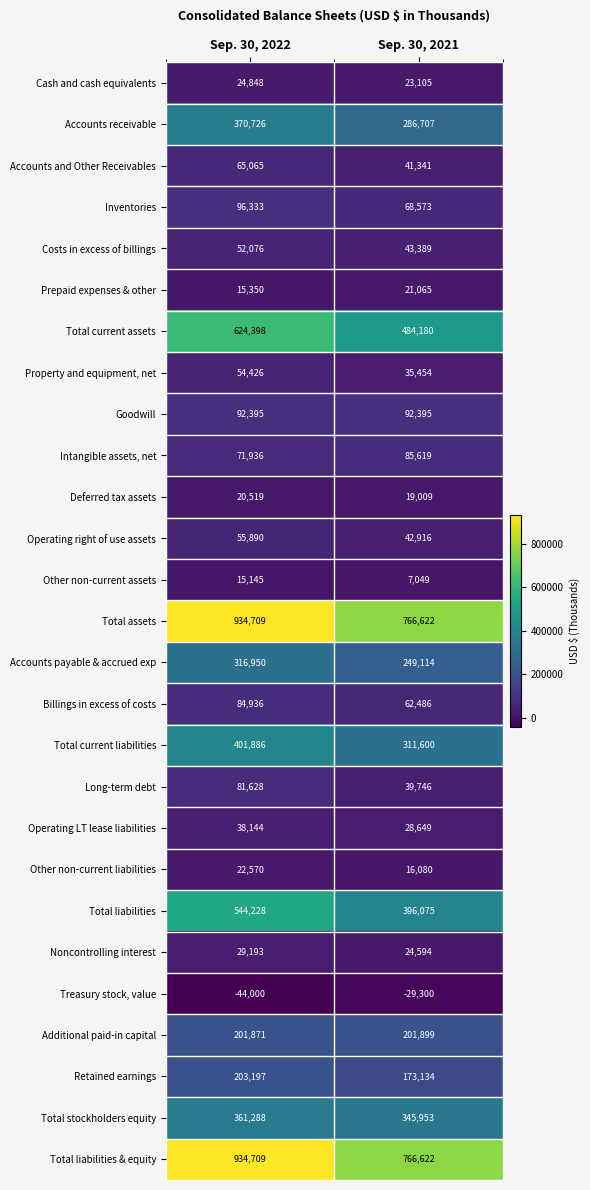

The Prepaid expenses & other series shows 37827 at Sep. 30, 2021. True or false?

False